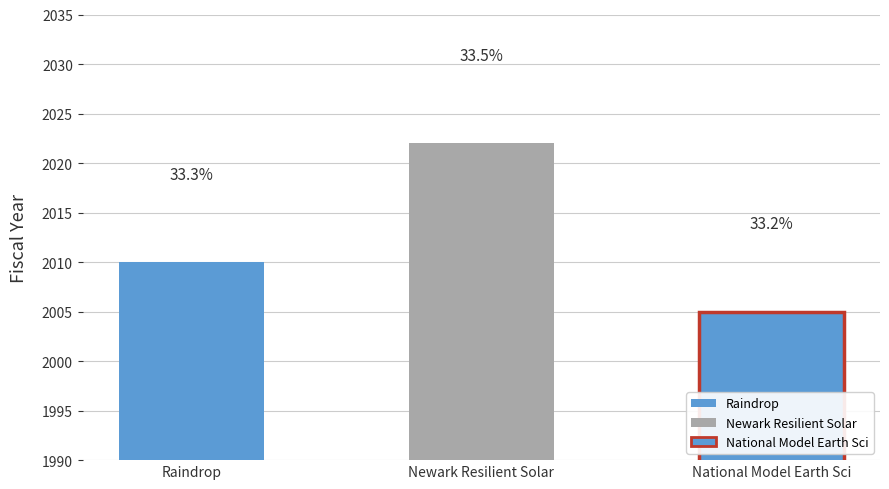

What is the ratio of the value at Newark Resilient Solar Initiative to the value at Raindrop: An Innovative Educational Tool?

1.0